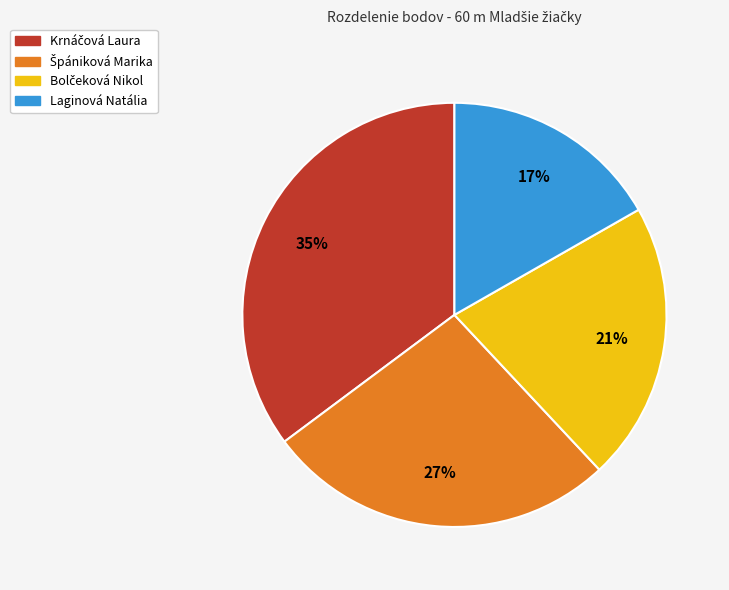

True or false: Laginová Natália accounts for 17% of the total.

True